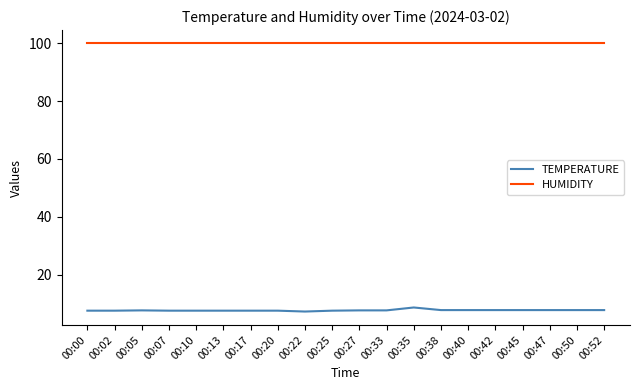

Count the number of categories in the chart.

20